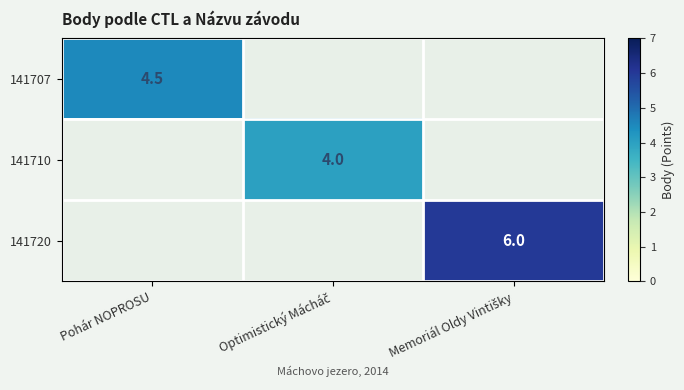

What is the greatest value displayed?

6.0